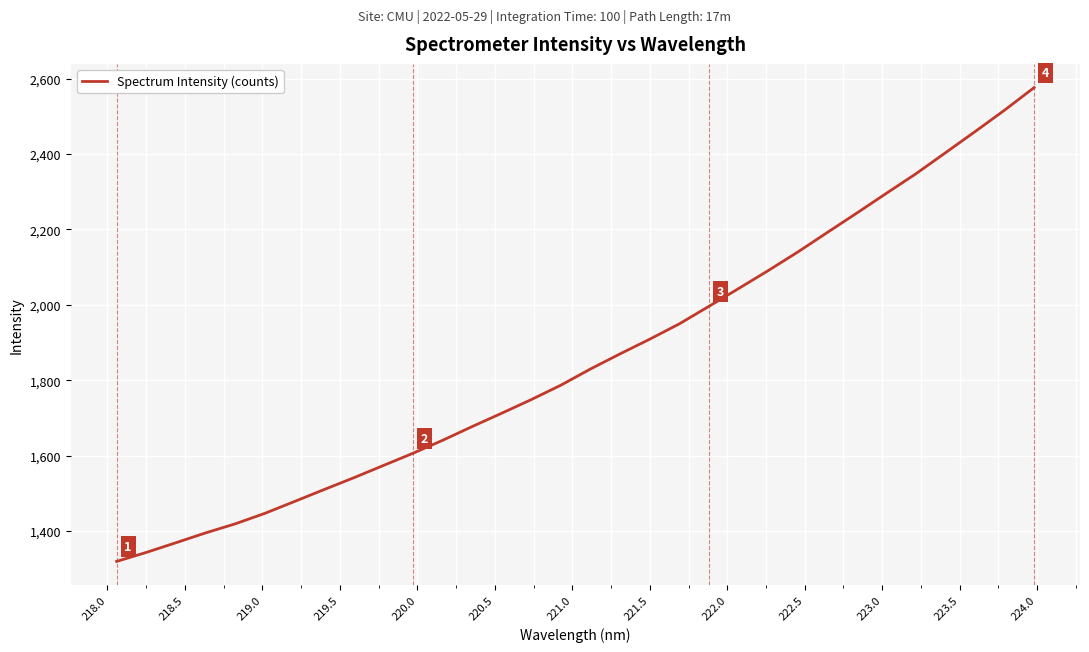

What is the greatest value displayed?

2576.2